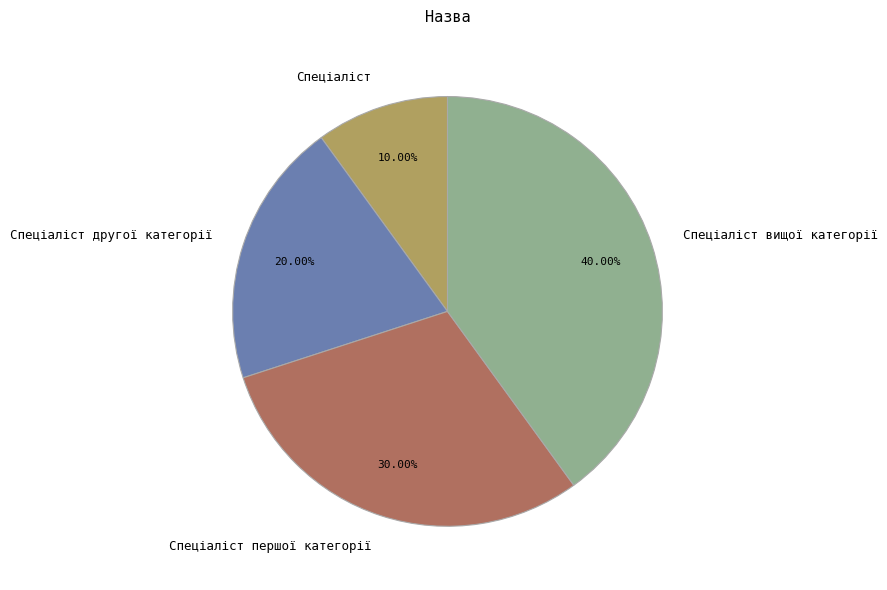

To the nearest percent, what percentage of the pie is Спеціаліст другої категорії?

20%